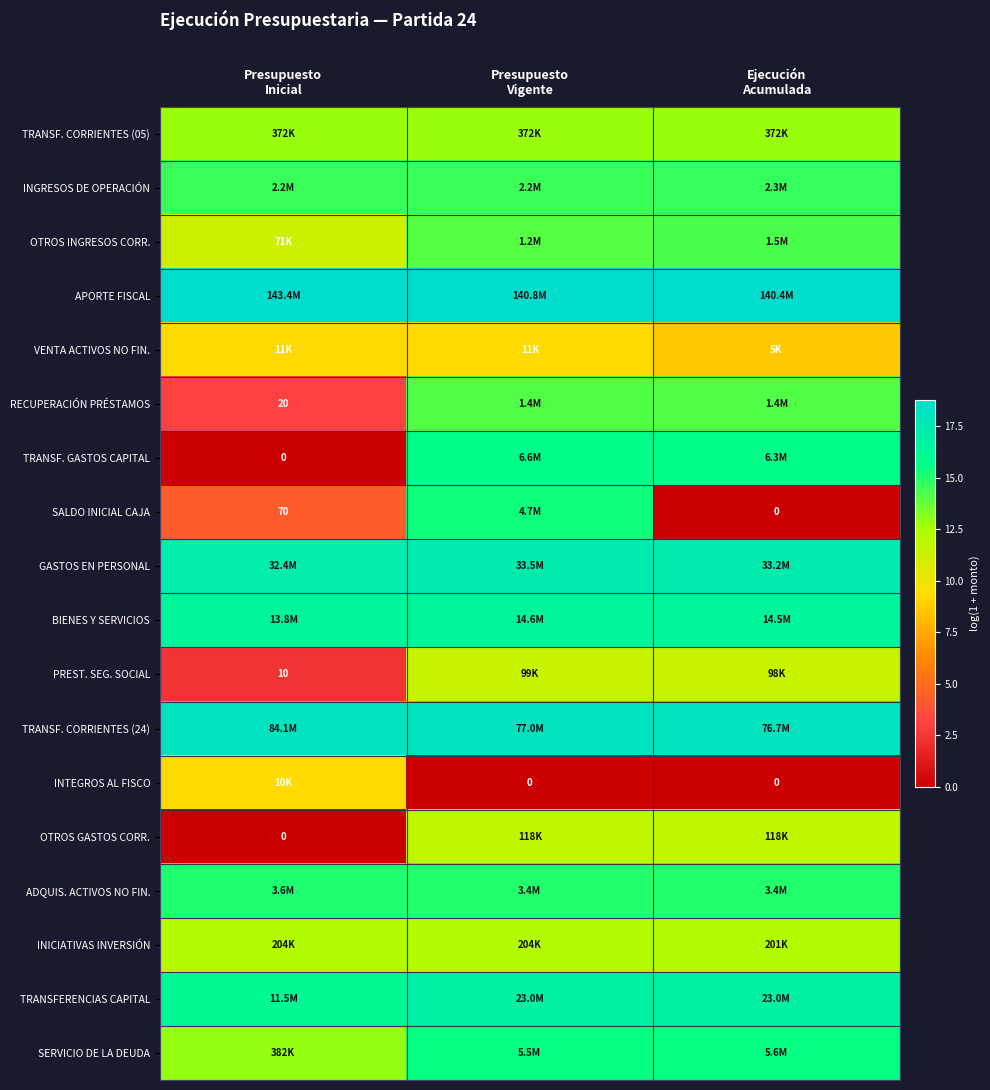

Which series has the largest total across all categories?

APORTE FISCAL